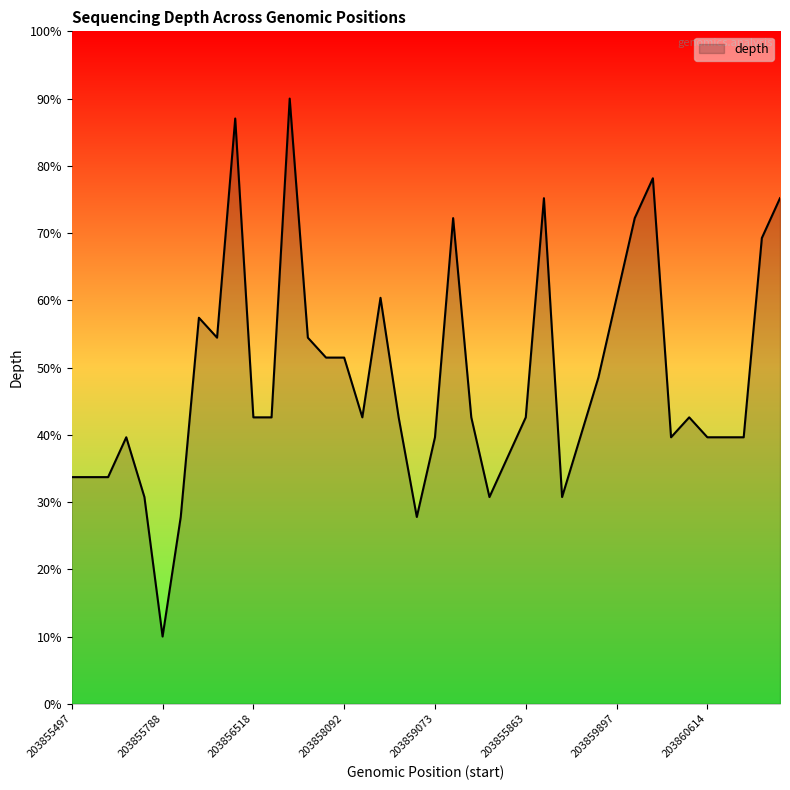

How many series are shown in this chart?

1